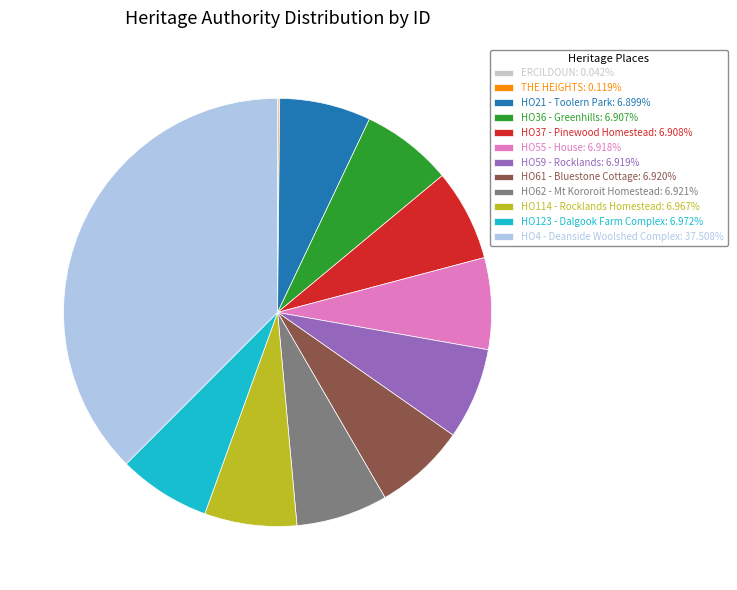

Does HO123 - Dalgook Farm Complex account for over 50% of the chart?

No